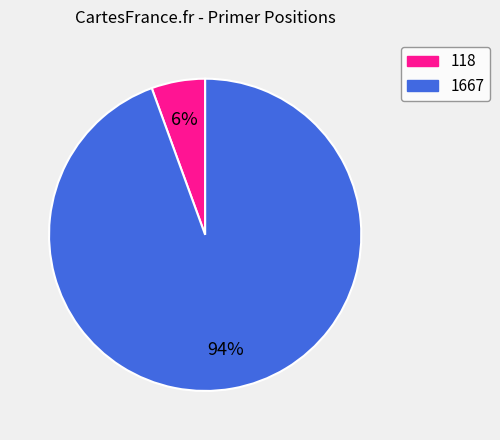

The 1667 slice represents 94% of the pie. True or false?

True